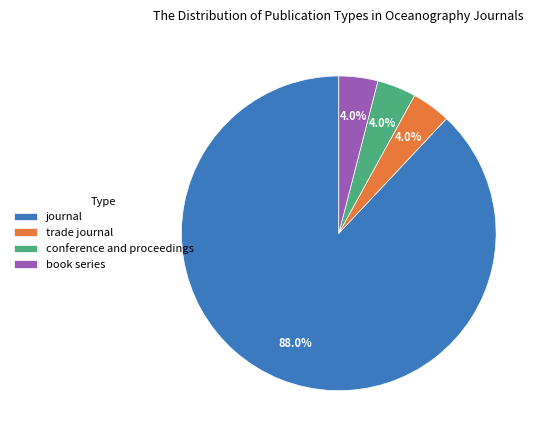

Does journal account for over 50% of the chart?

Yes